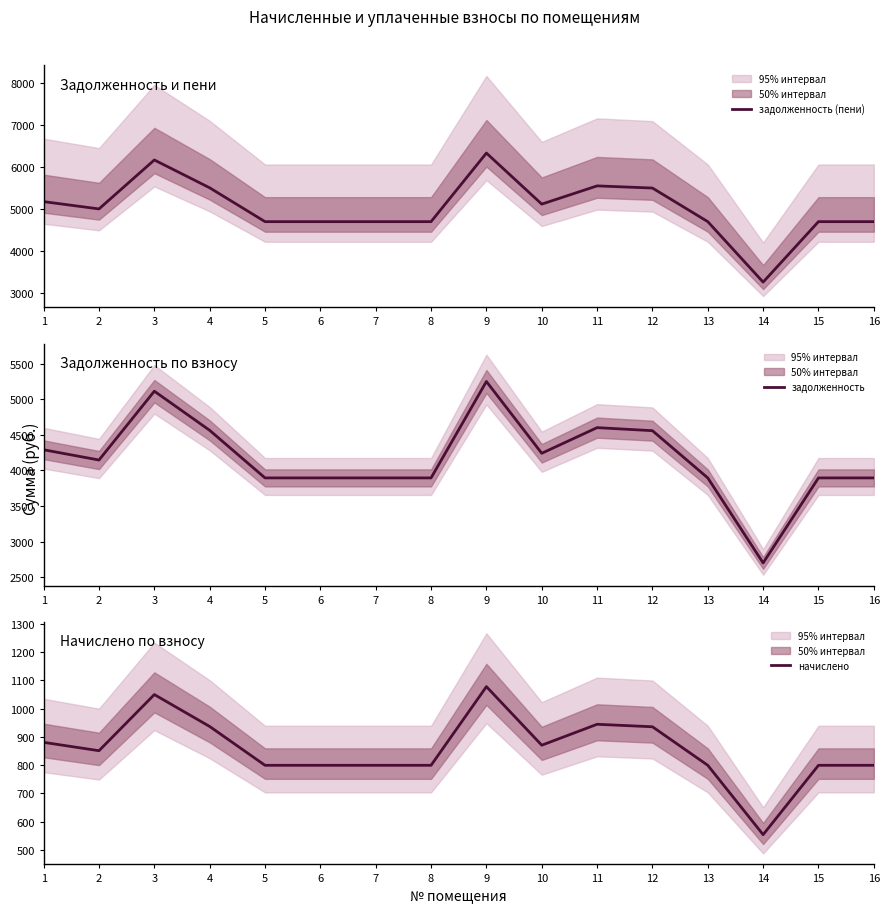

The задолженность series shows 4560.5 at 12. True or false?

True